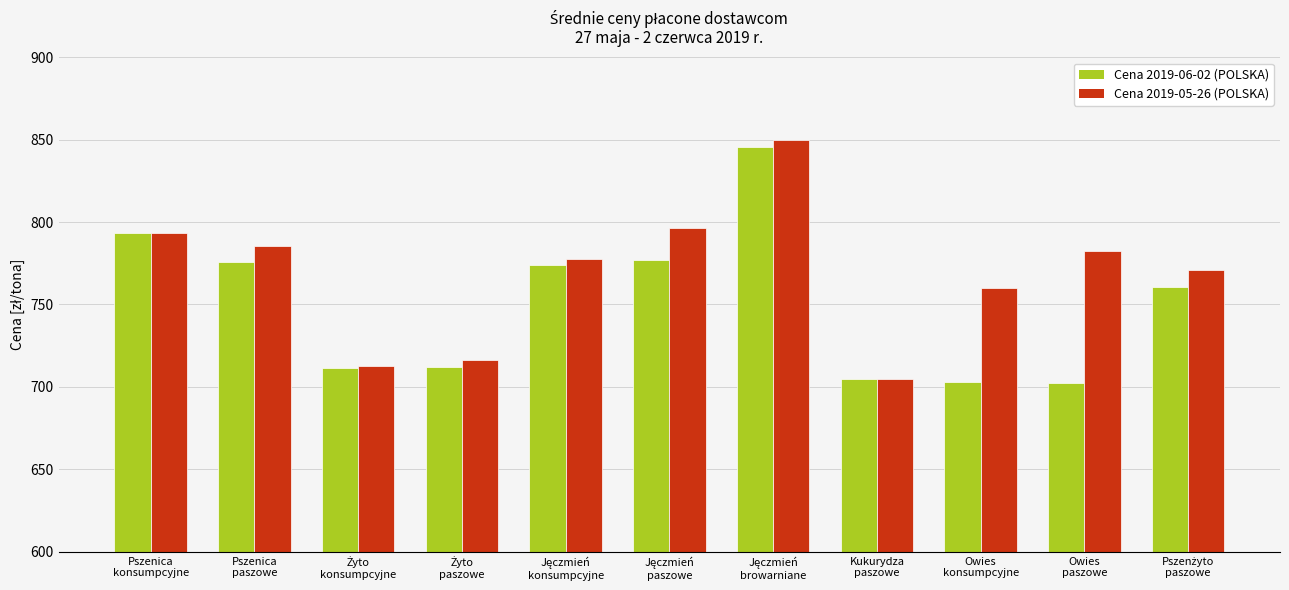

Is it true that Cena 2019-05-26 (POLSKA) equals 793.3 at Pszenica
konsumpcyjne?

True